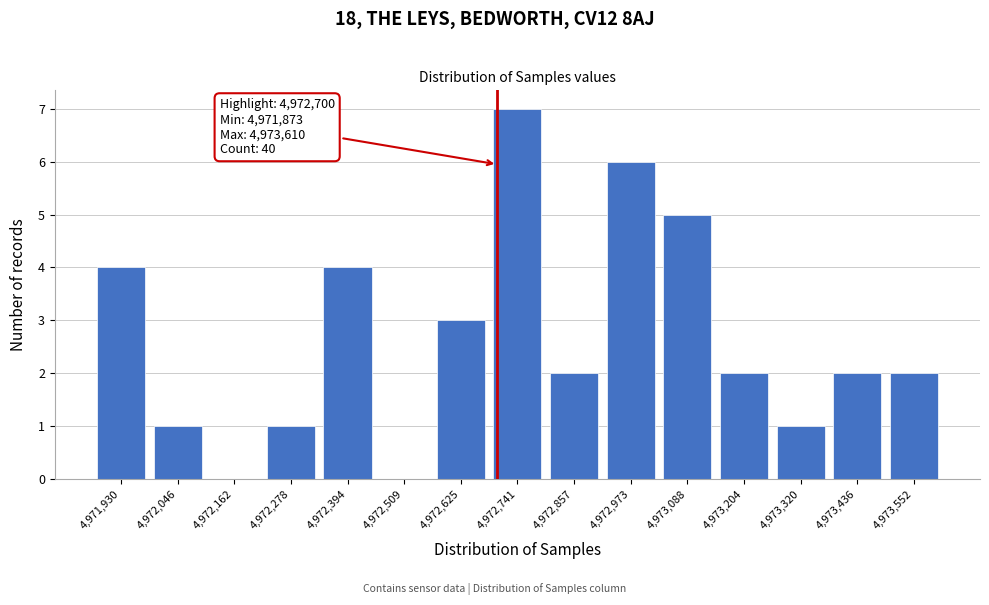

Over which range of the x-axis is the bar tallest?

4972680 to 4972800